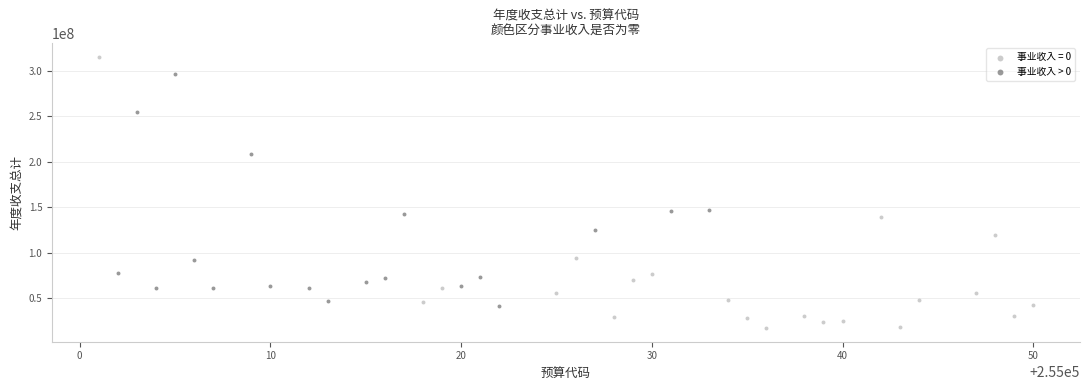

Which series reaches the maximum Y coordinate?

事业收入 = 0